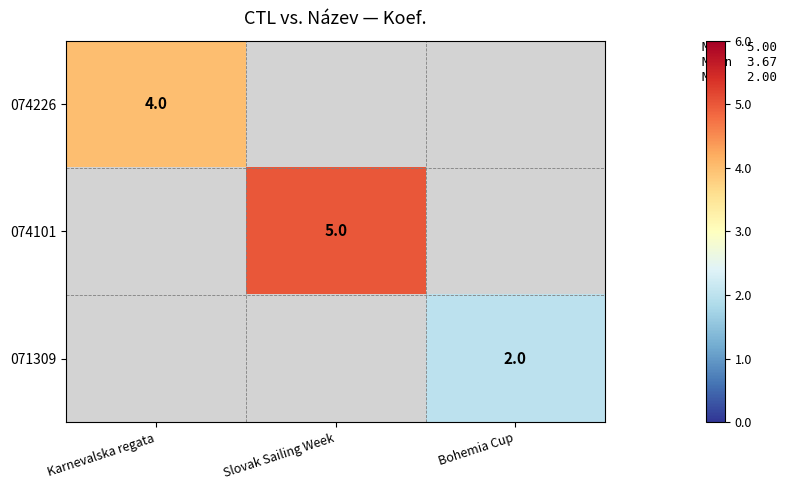

True or false: 074226 has a value of 2 at Karnevalska regata.

False